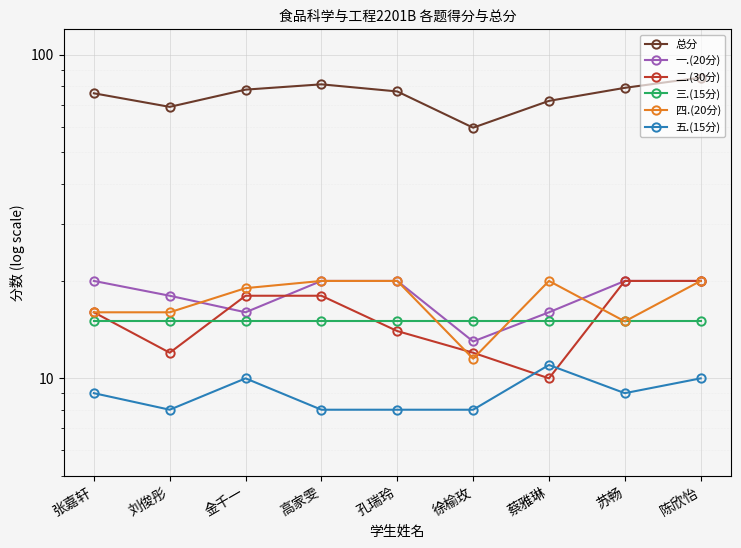

Between 高家雯 and 蔡雅琳, which is larger?

高家雯